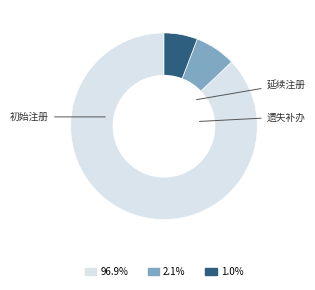

Is there any slice that represents more than half of the pie?

Yes